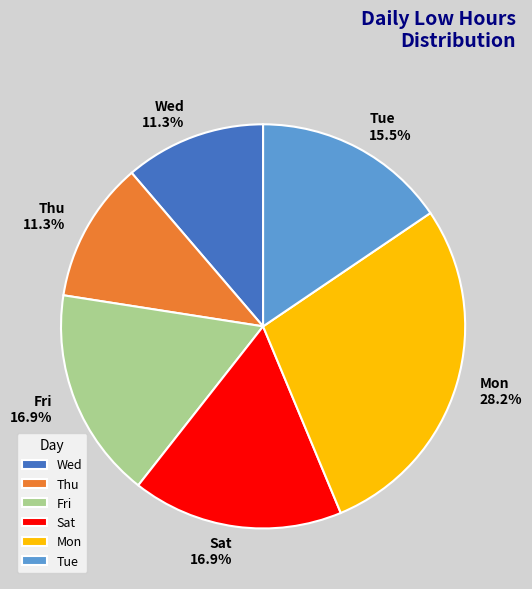

Which category has the biggest portion of the pie?

Mon